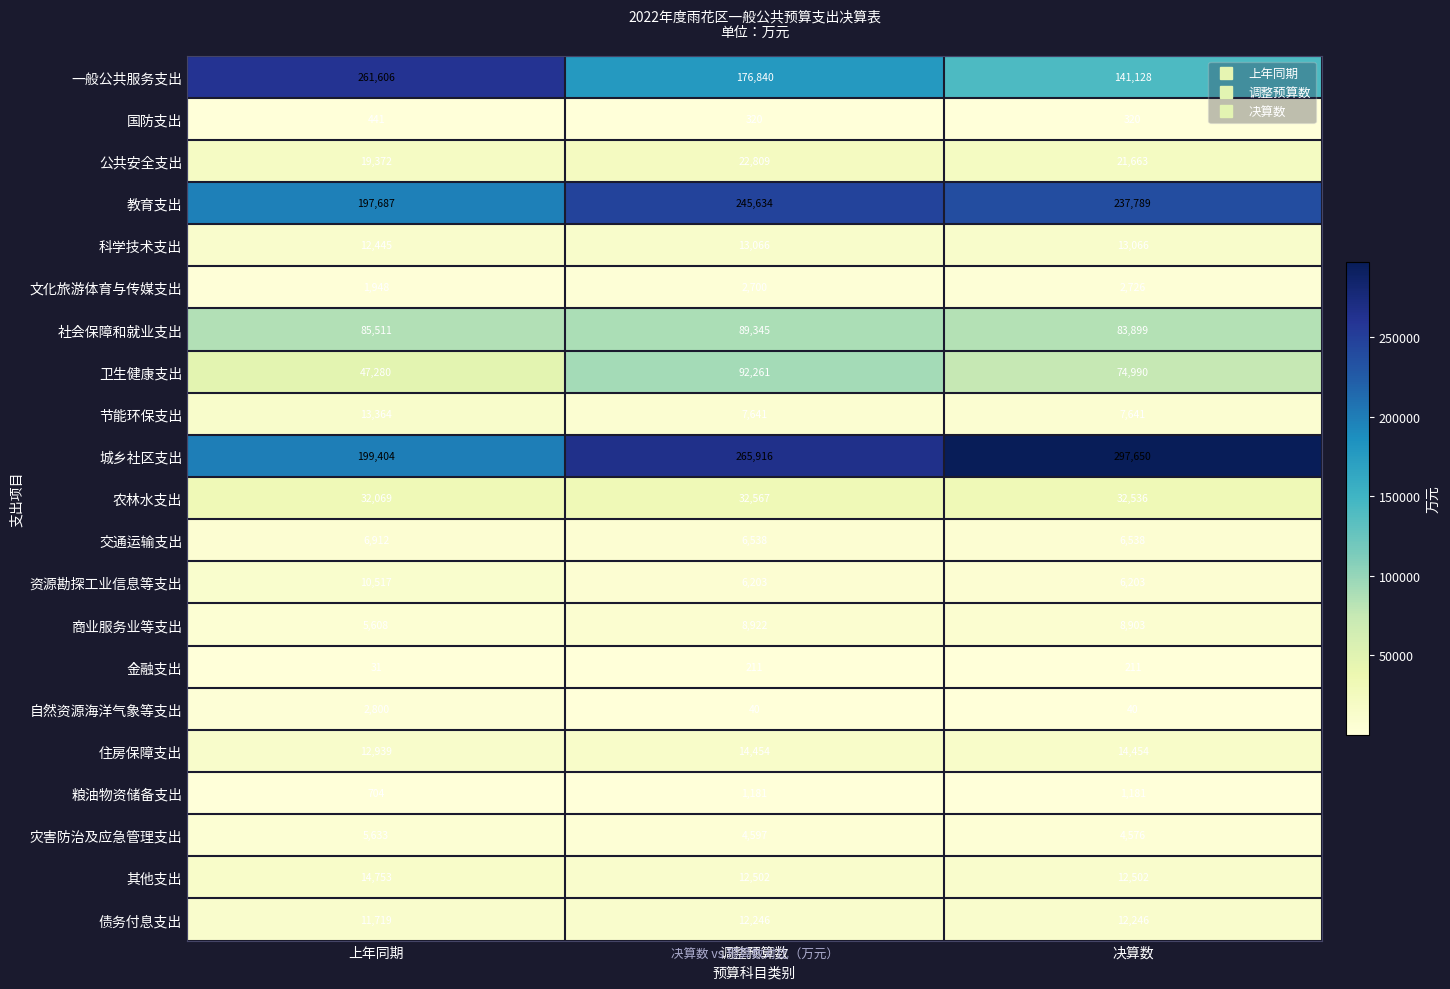

What is the difference between the 自然资源海洋气象等支出 values at 上年同期 and 调整预算数?

2760